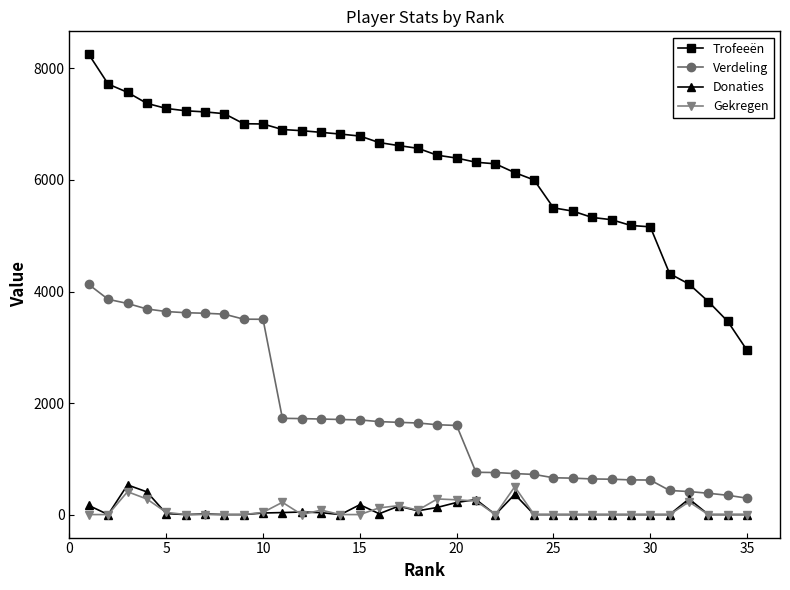

Which series has the largest total across all categories?

Trofeeën